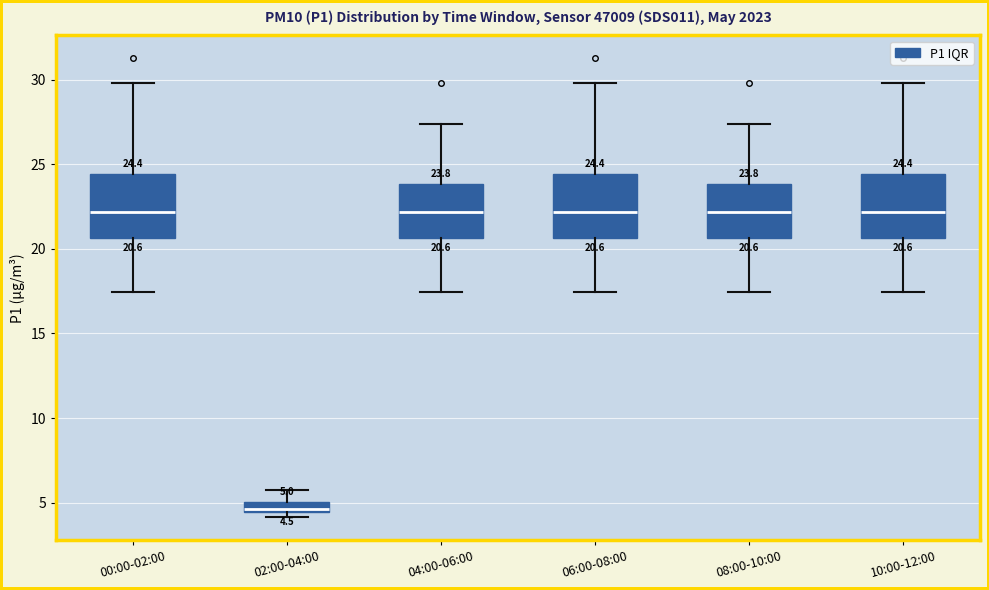

Which box's median line is the lowest?

02:00-04:00